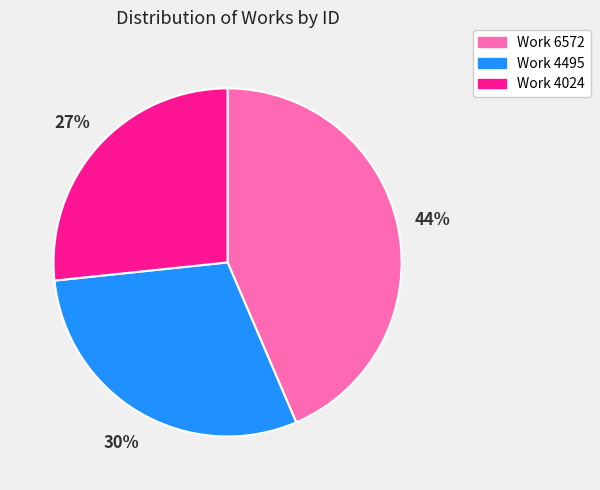

Which has a higher value, Work 6572 or Work 4024?

Work 6572